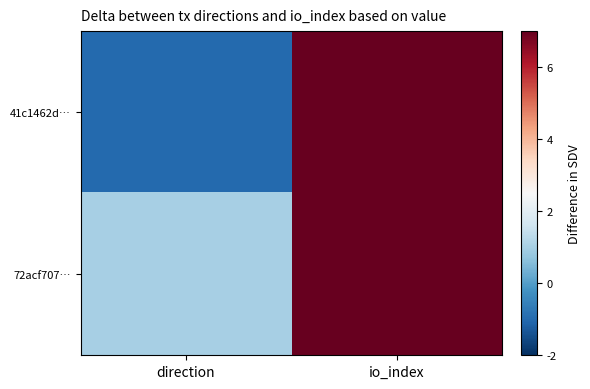

Rank the series at direction from highest to lowest value.

72acf707…, 41c1462d…